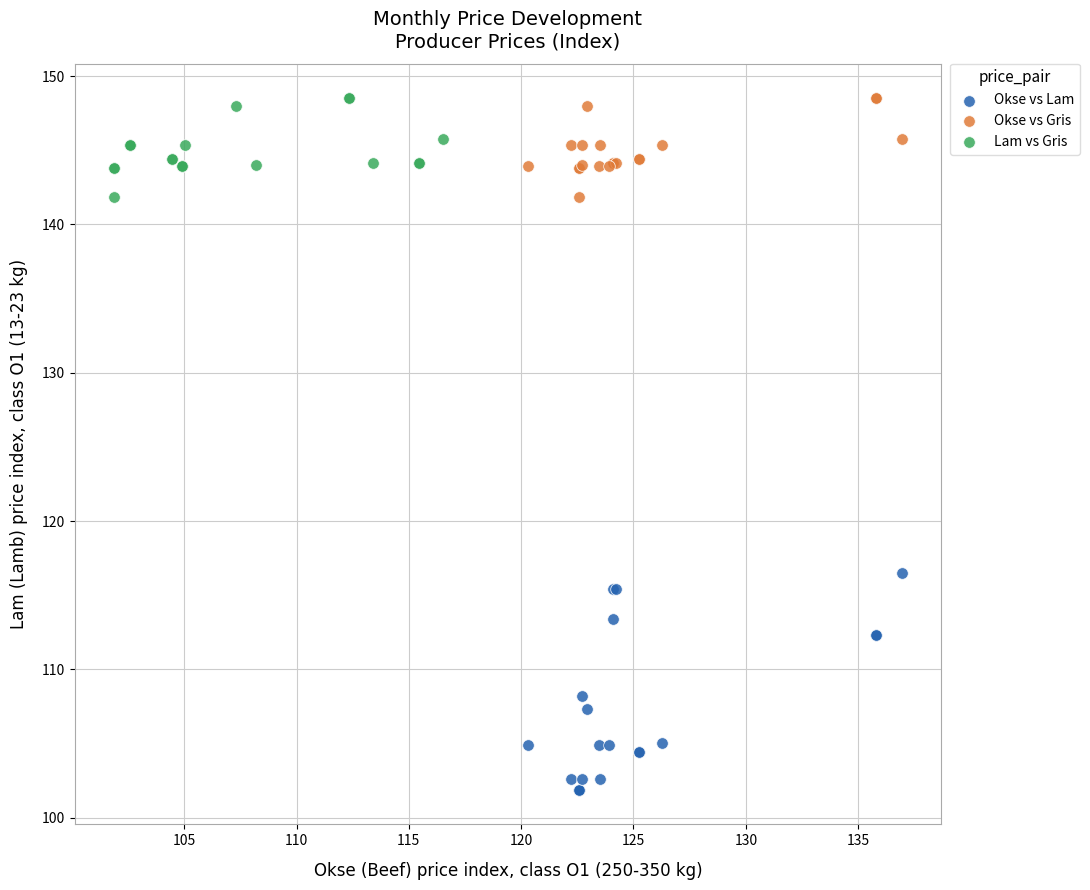

Which series reaches the minimum Y coordinate?

Okse vs Lam